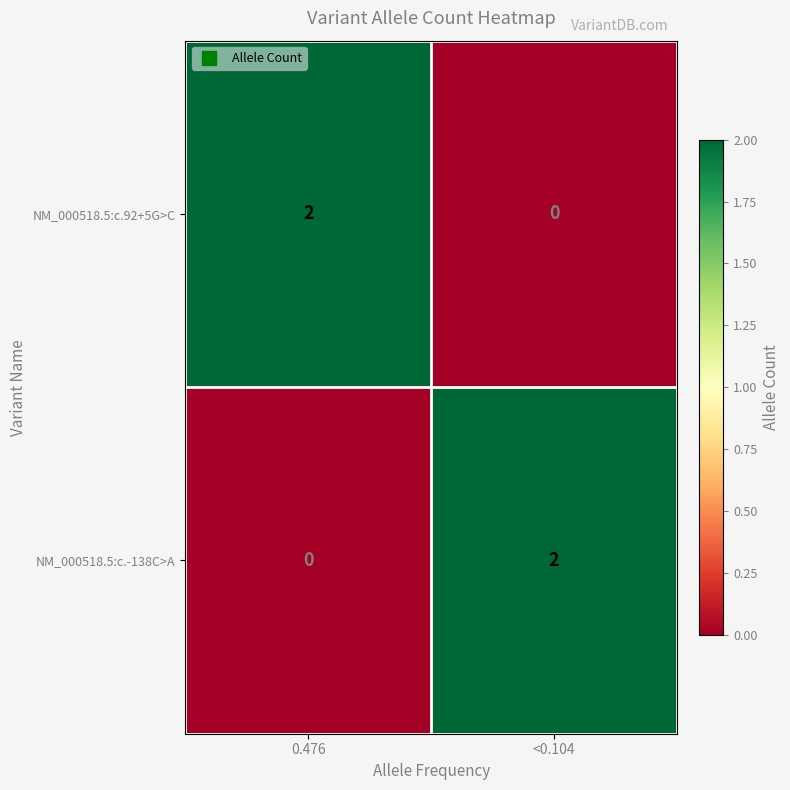

At which label does NM_000518.5:c.-138C>A reach its minimum?

0.476